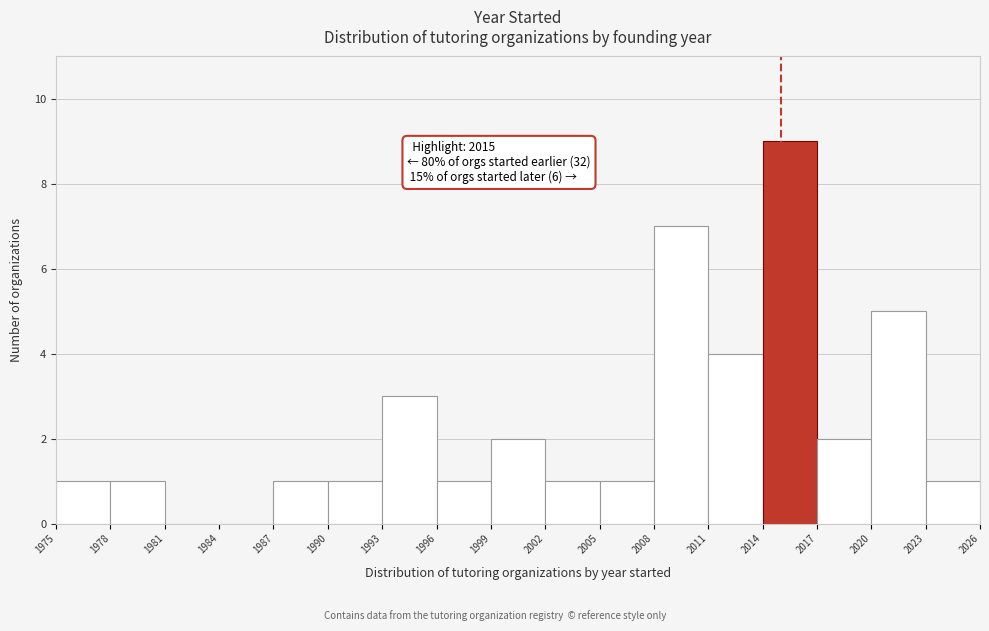

Over which range of the x-axis is the bar tallest?

2014 to 2017